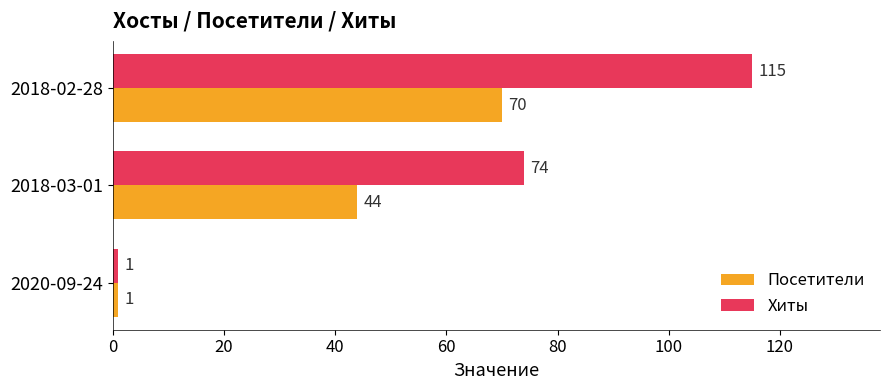

Which series has the widest spread of values?

Хиты